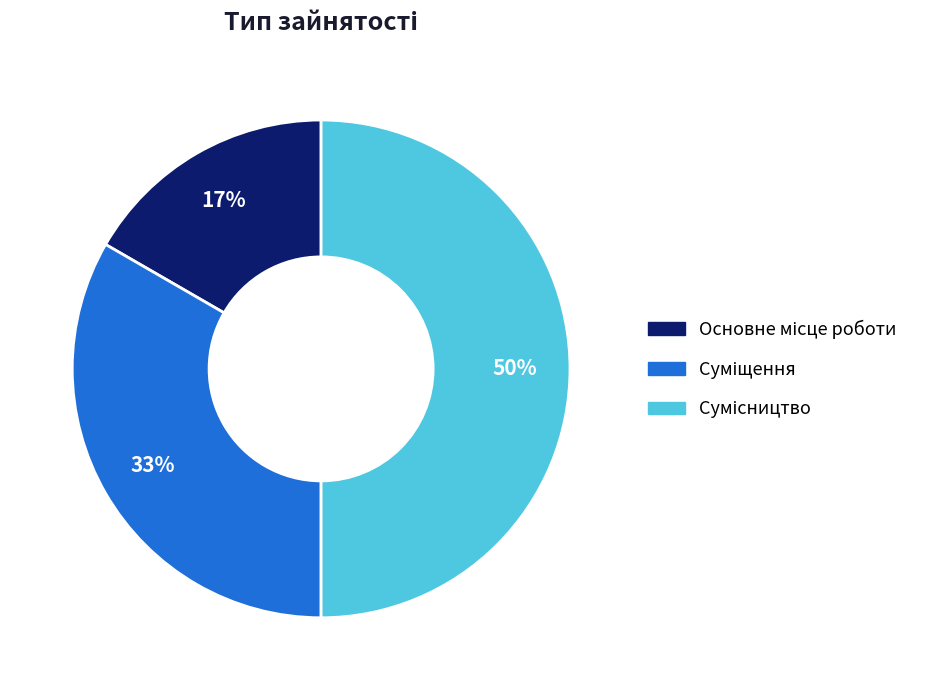

How many slices are in this pie chart?

3